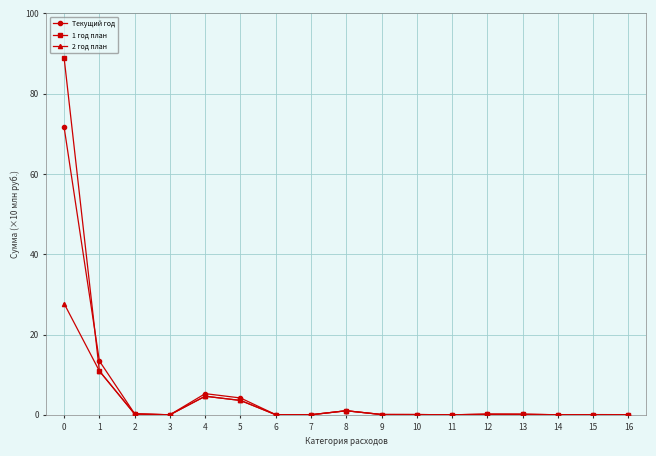

What is the sum of all Текущий год values?

96.4